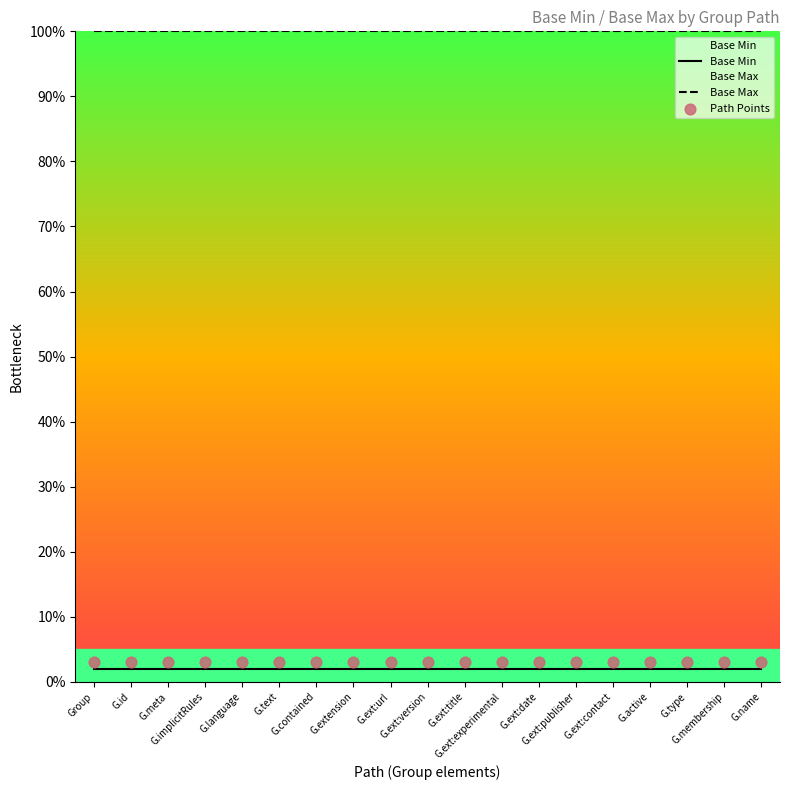

What is the total value across all series at G.id?

105